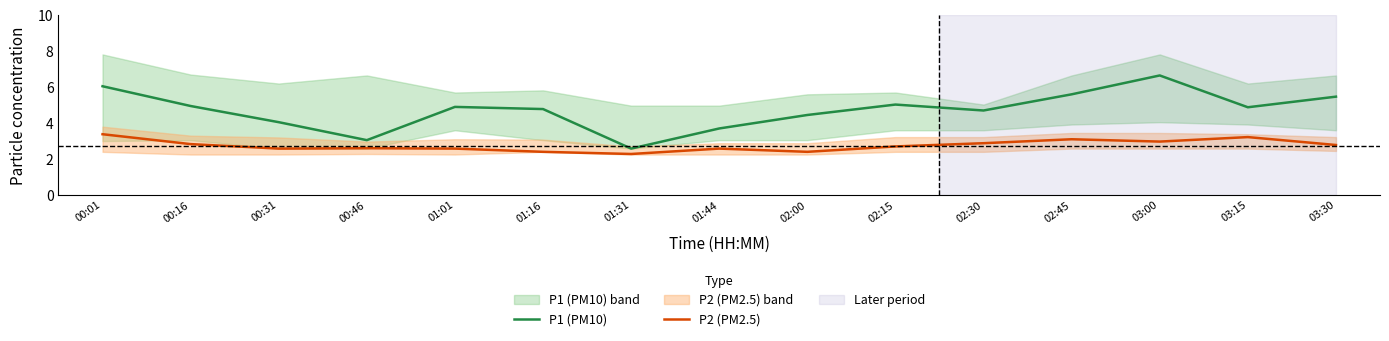

How many distinct data groups are displayed?

2